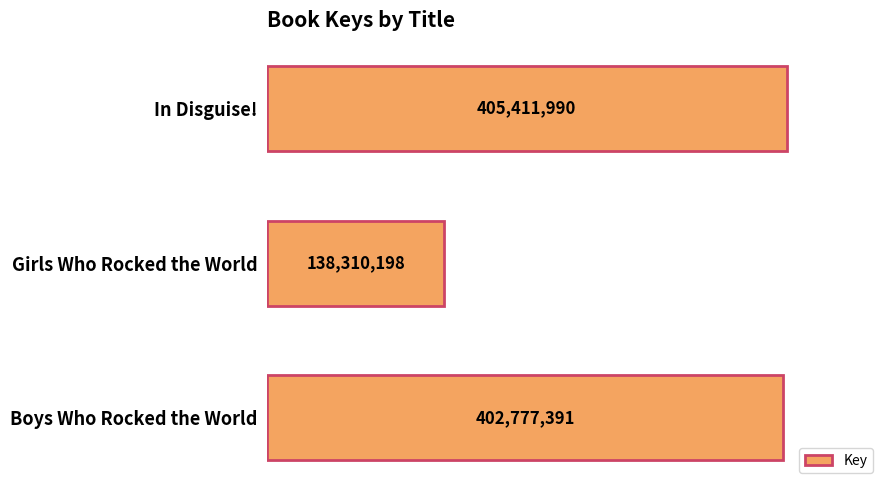

Reading top to bottom, what are all the values shown in this chart?

In Disguise!=405411990	Girls Who Rocked the World=138310198	Boys Who Rocked the World=402777391